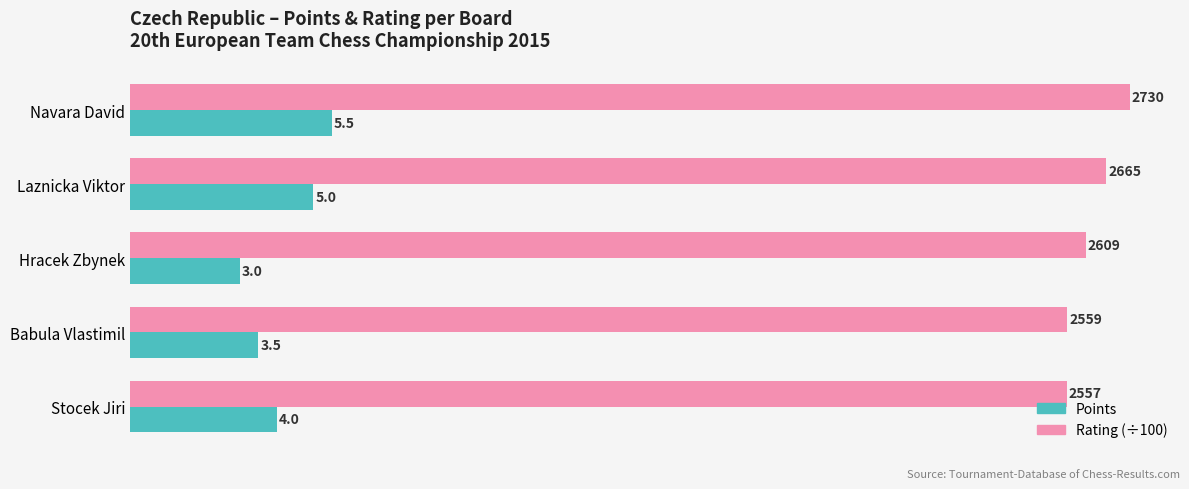

What is the lowest value of the Rating (÷100) series?

25.6